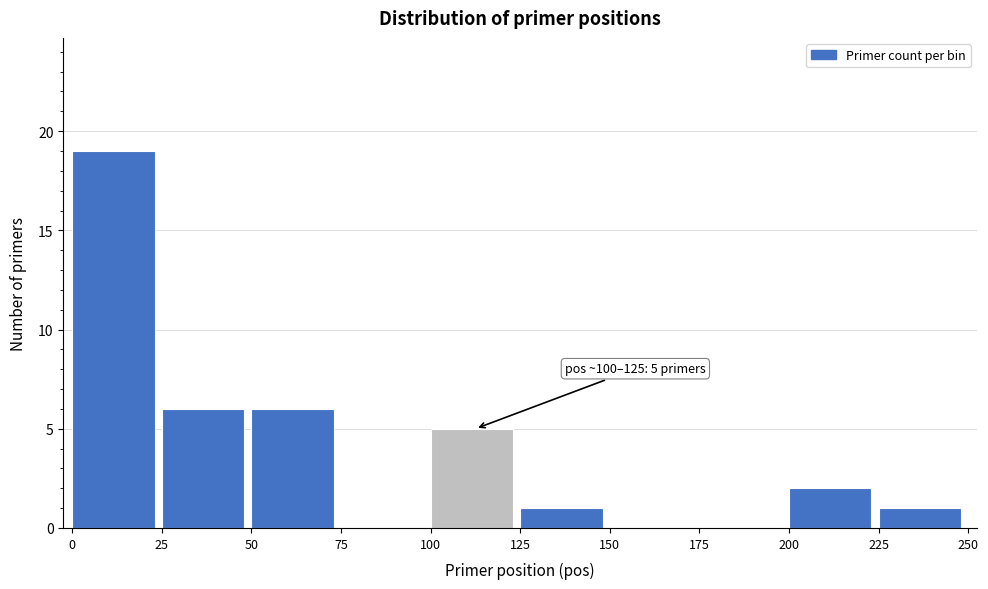

Which range on the x-axis has the tallest bar?

0 to 25